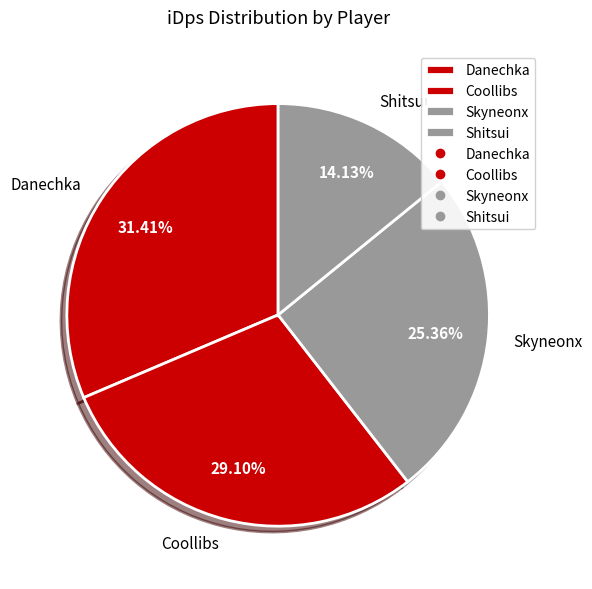

Rank the categories by value from highest to lowest.

Danechka, Coollibs, Skyneonx, Shitsui